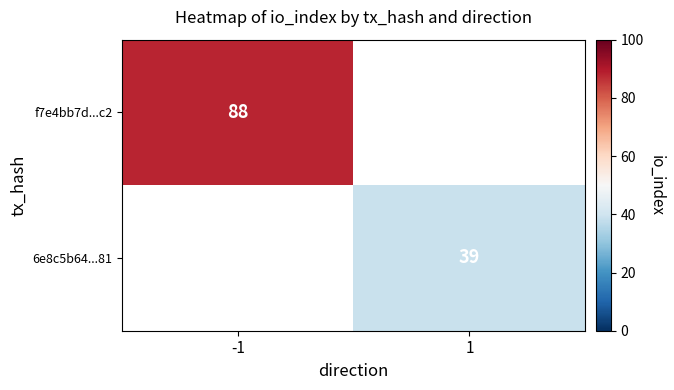

How many categories are shown in the chart?

2